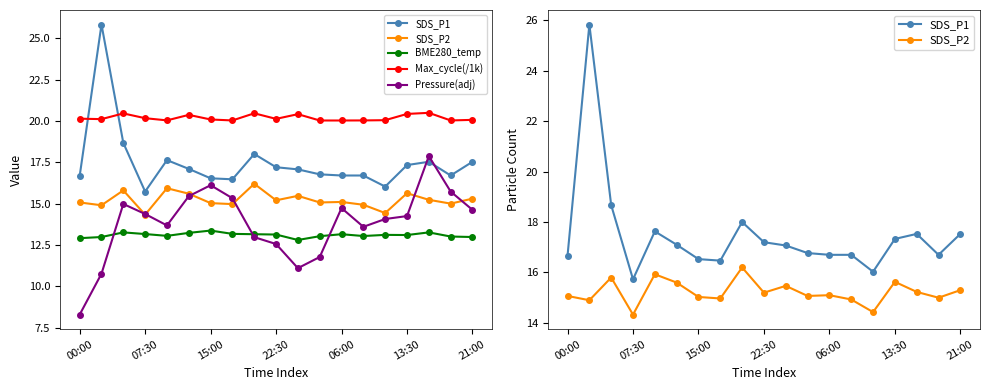

After their last crossing, which series has the higher values: SDS_P1 or Pressure(adj)?

SDS_P1